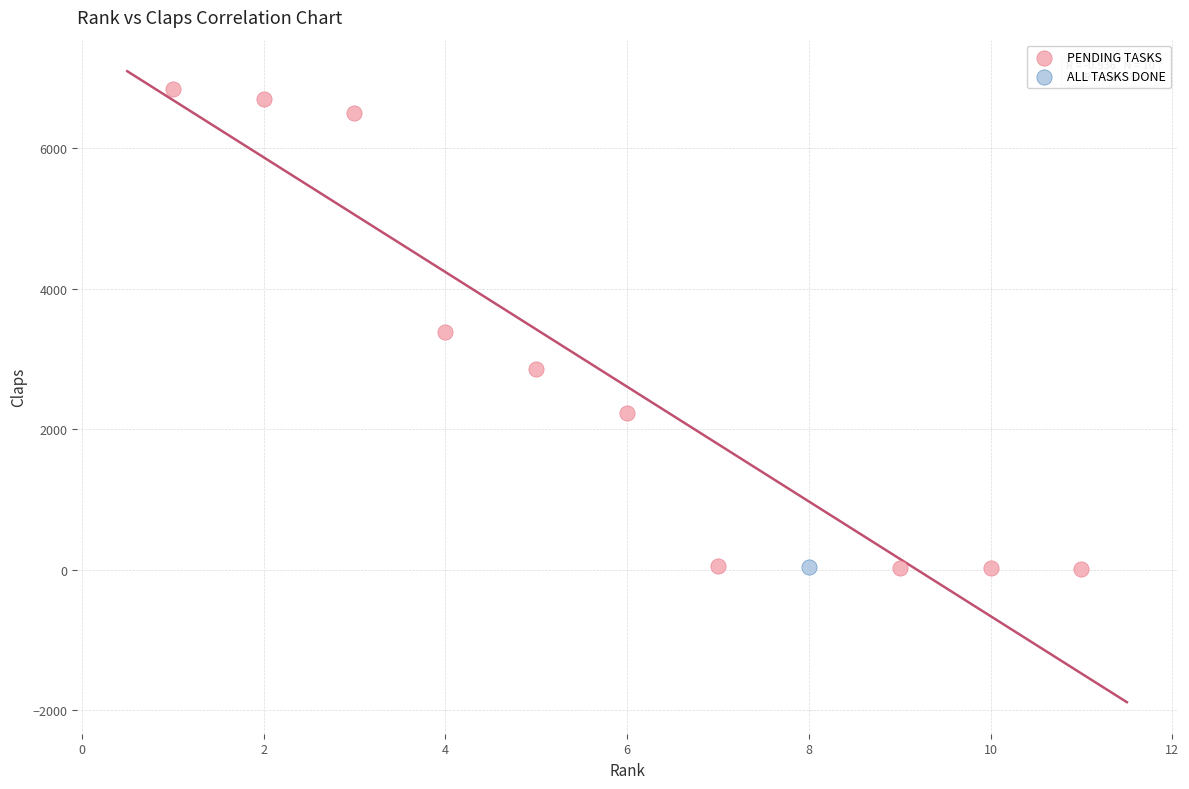

What are all the series names shown in the legend?

PENDING TASKS, ALL TASKS DONE